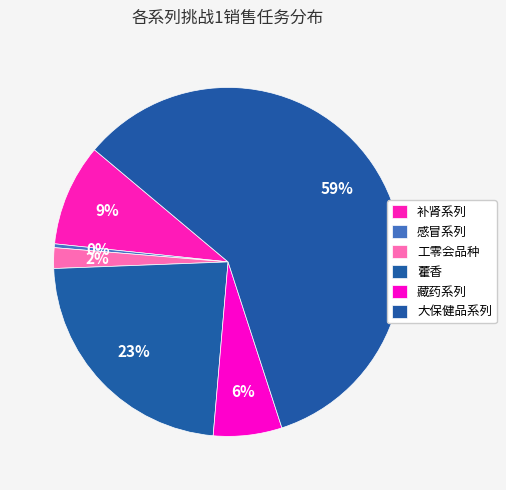

Is it true that 工零会品种 is 1% of the pie?

False